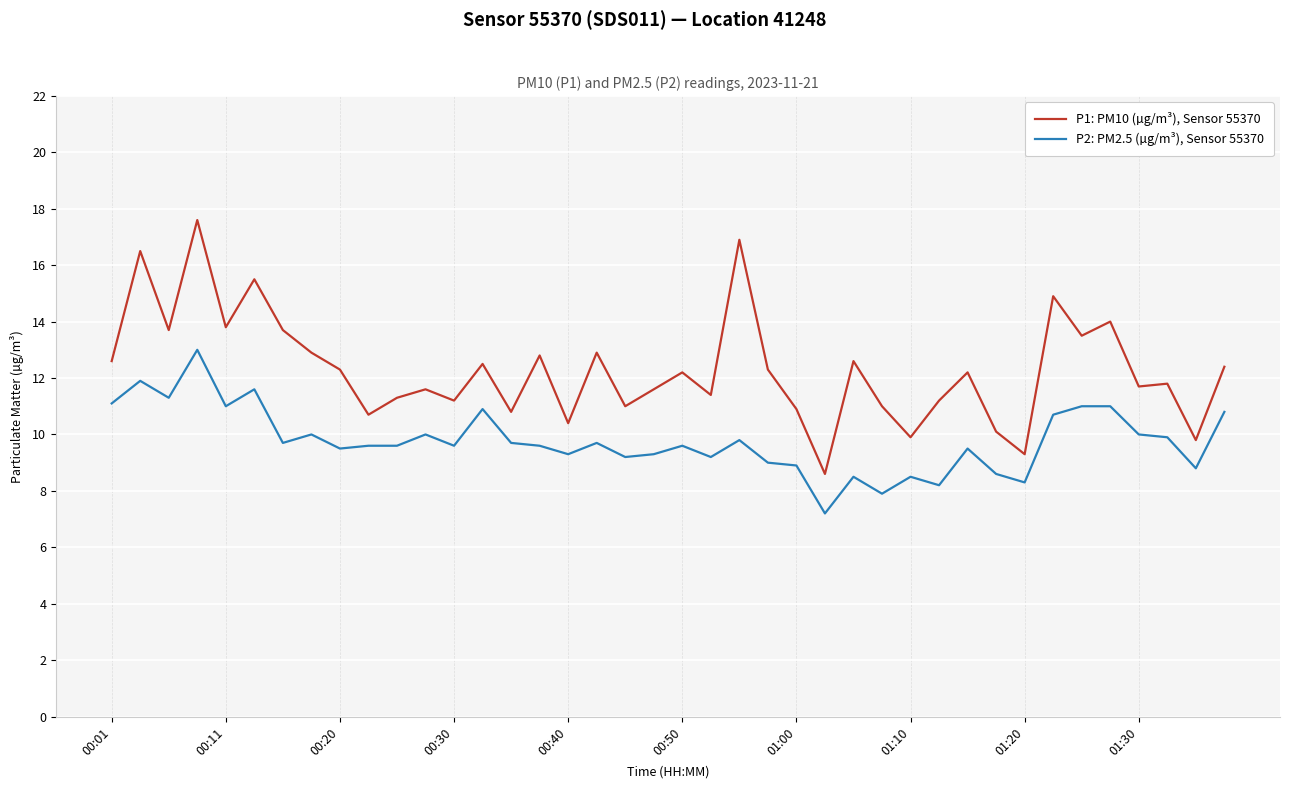

At how many categories does at least one series exceed 12?

21